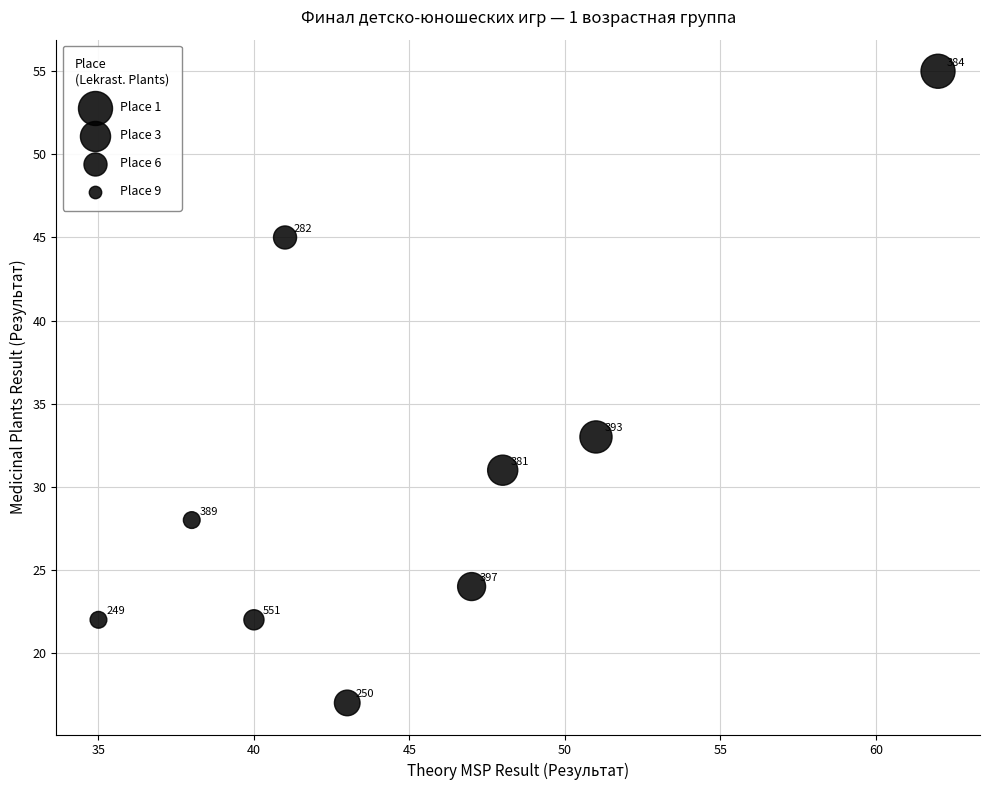

What Y value in the scatter plot is closest to 36?

33